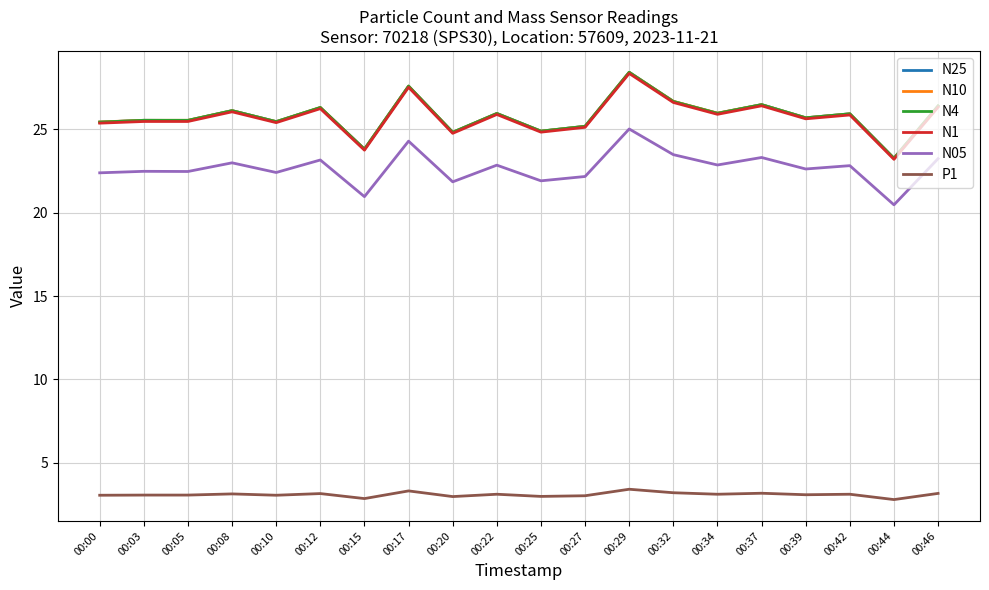

What is the spread (max minus min) of values at 00:05?

22.5